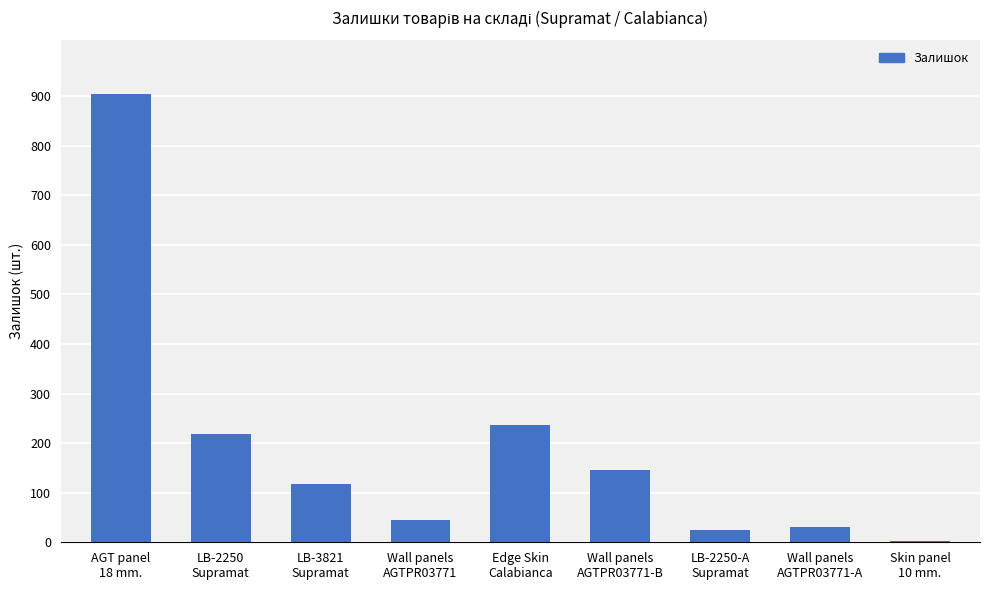

What is the greatest value displayed?

904